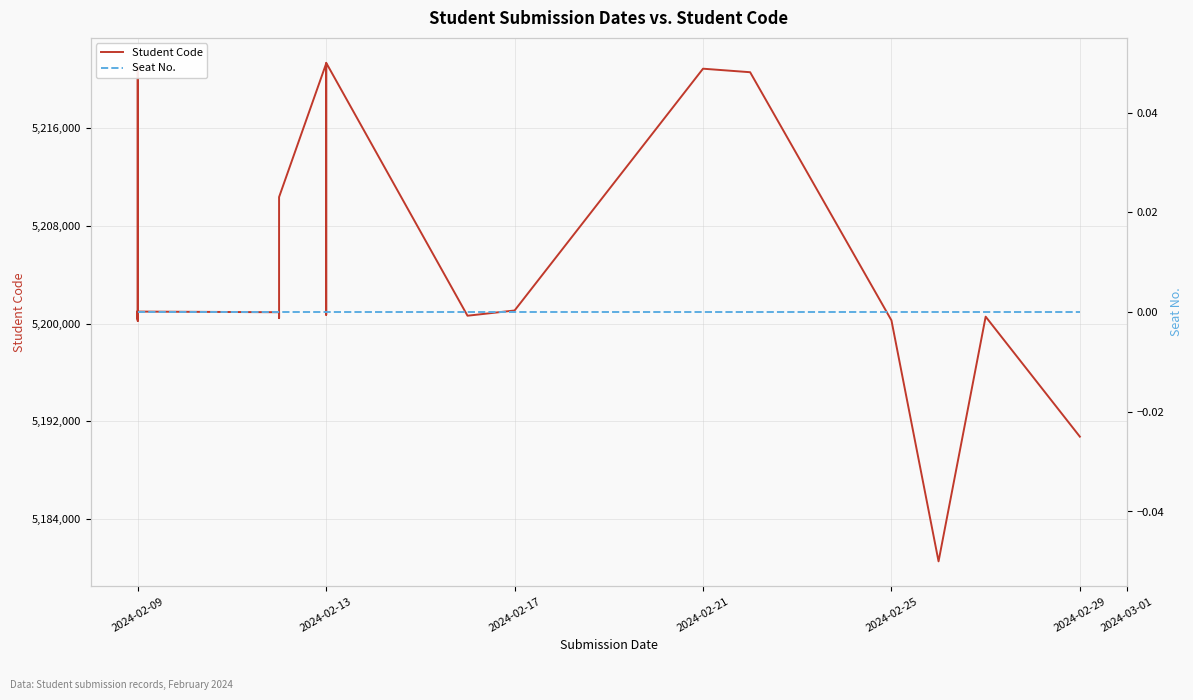

Which label corresponds to the smallest value in the chart?

2024-02-09